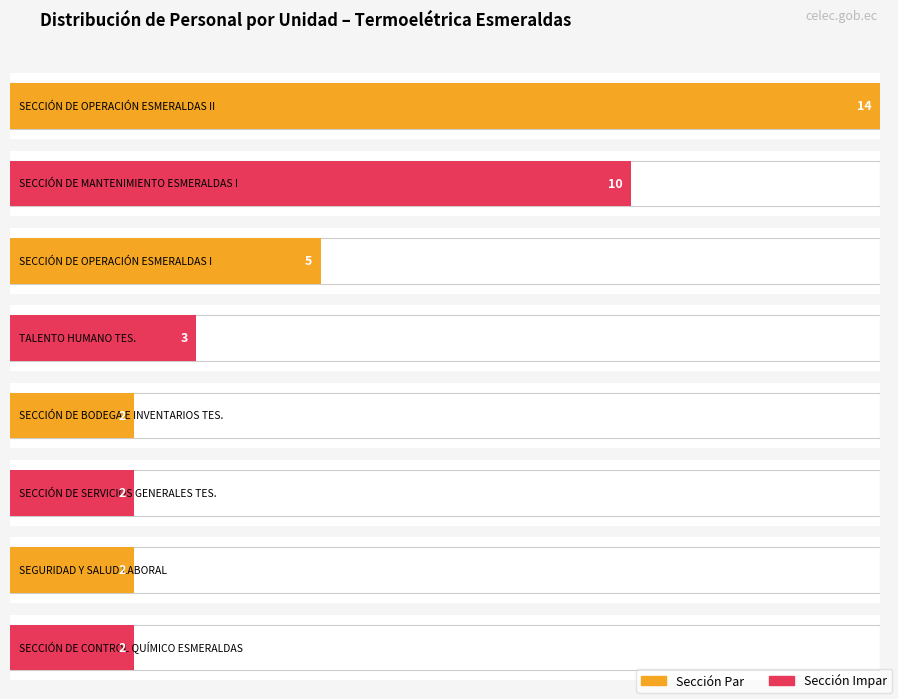

Are the bars grouped side by side (vs. stacked)?

Yes